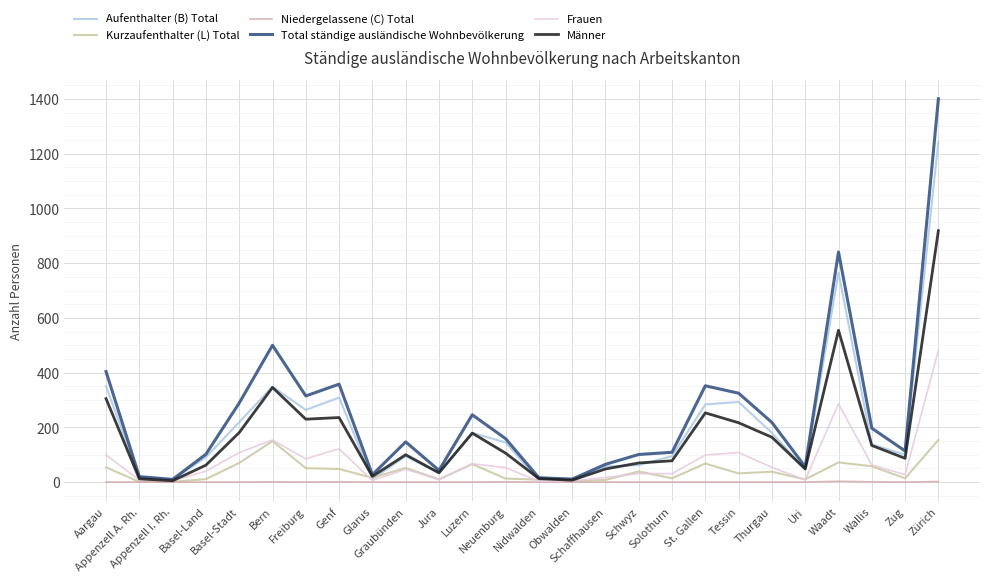

Is this an area chart (filled region under the line)?

No